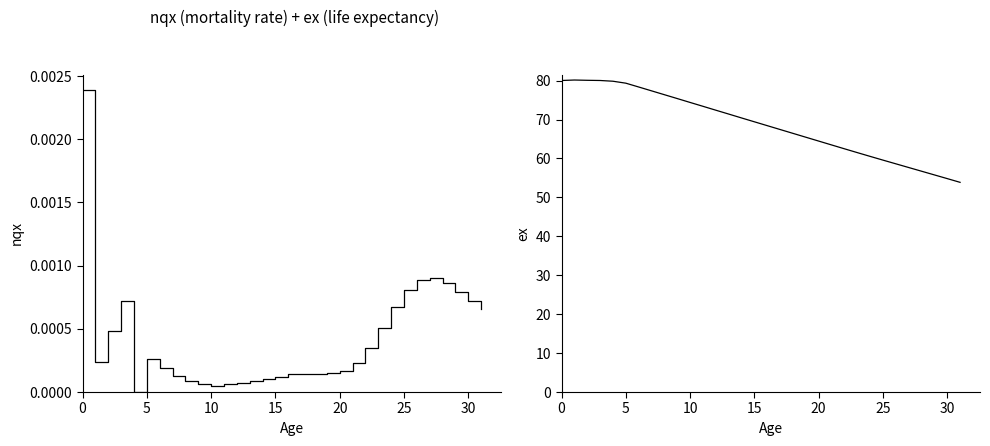

The nqx series shows 0.0 at 20. True or false?

False